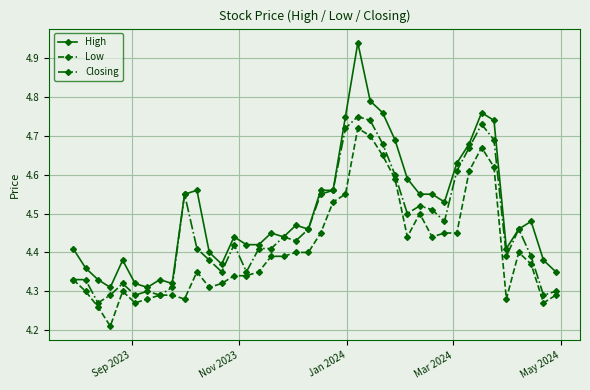

Does the chart display data point markers on the line(s)?

Yes